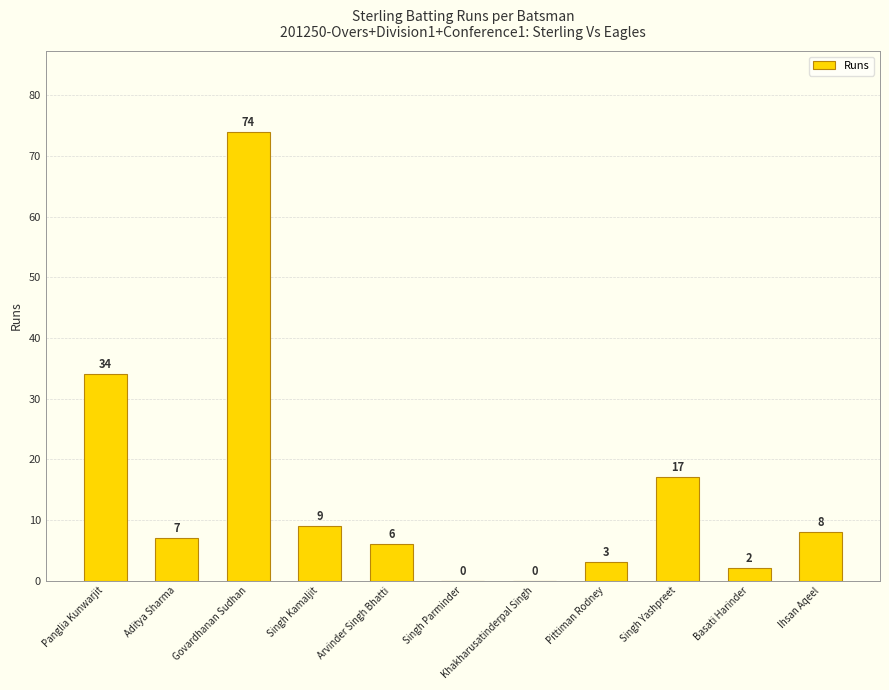

What is the ratio of the value at Ihsan Aqeel to the value at Arvinder Singh Bhatti?

1.3